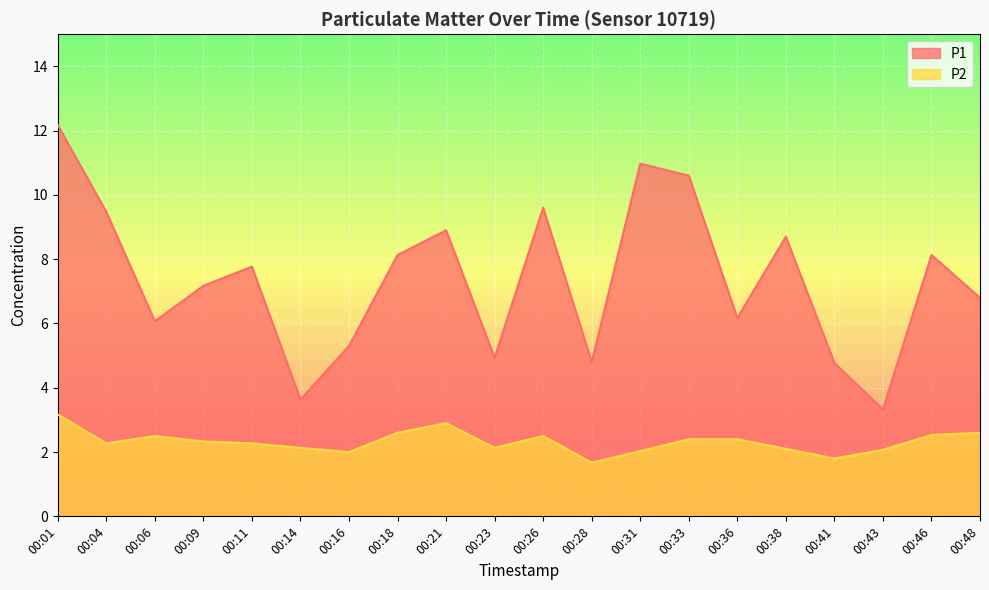

What are all the series names shown in the legend?

P1, P2